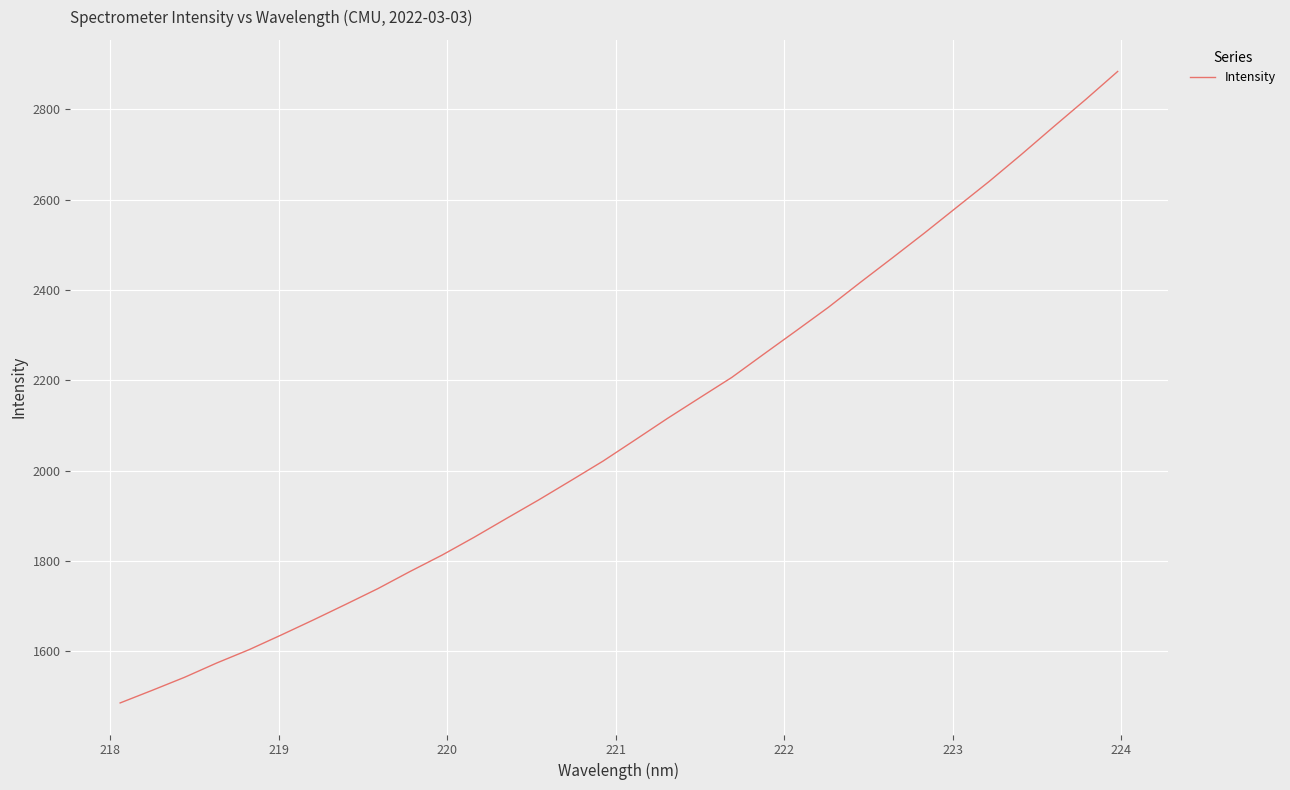

What is the maximum value shown in the chart?

2884.2